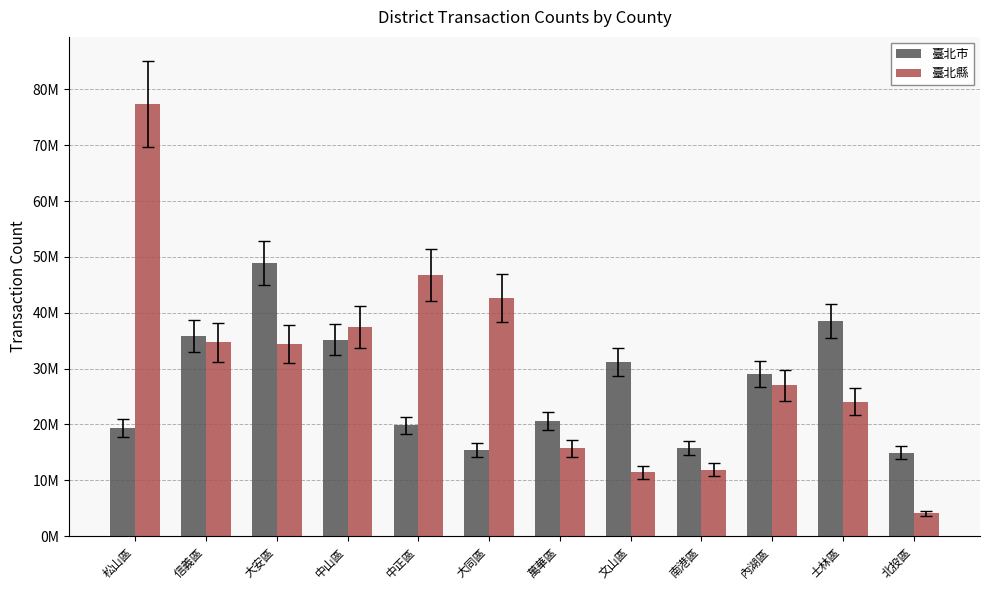

What is the spread (max minus min) of values at 士林區?

14402387